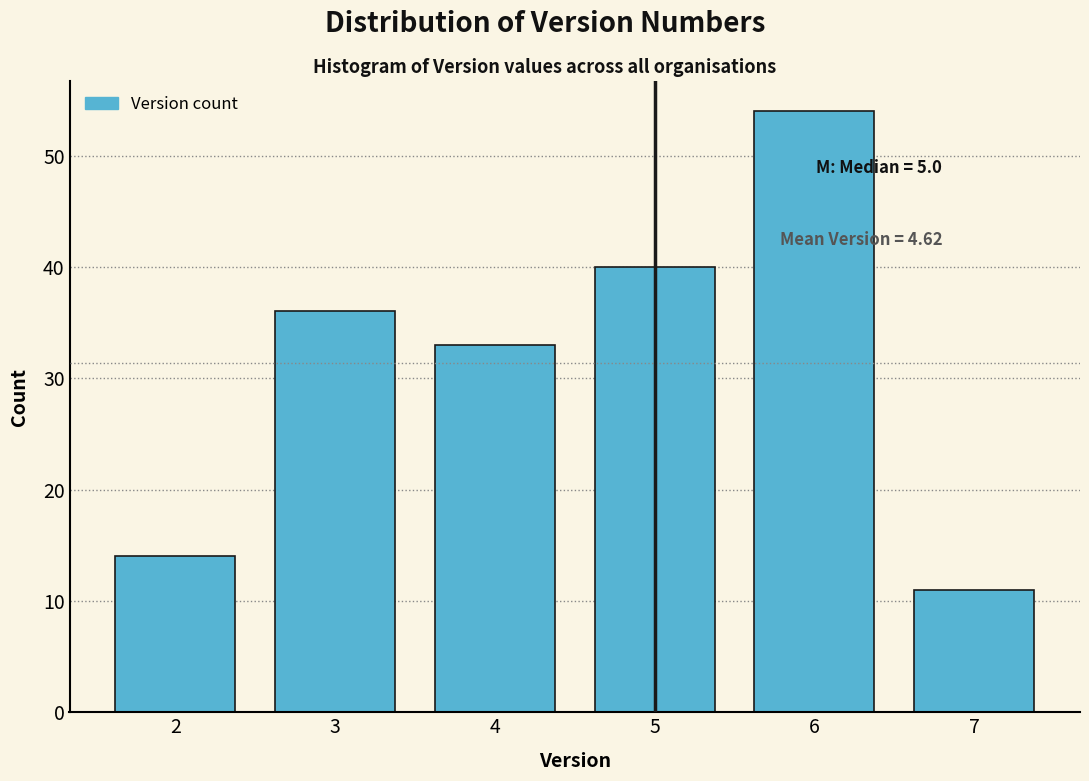

Reading left to right, extract all data points from this chart.

14	36	33	40	54	11